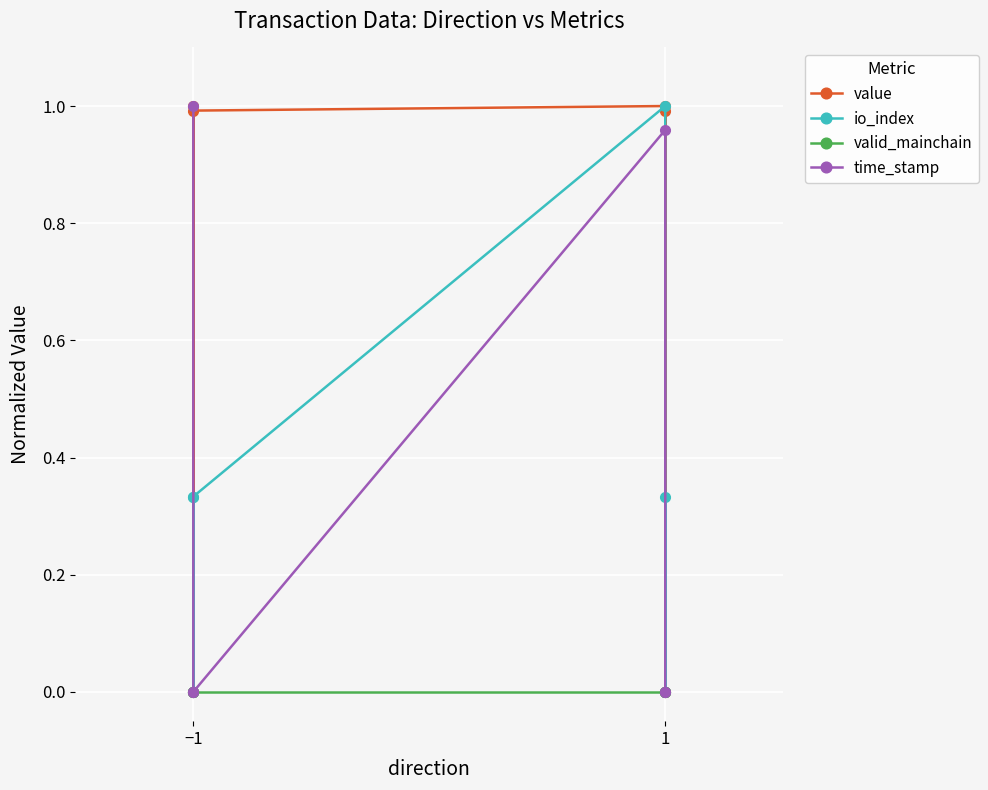

How many data points in io_index are above 0?

4